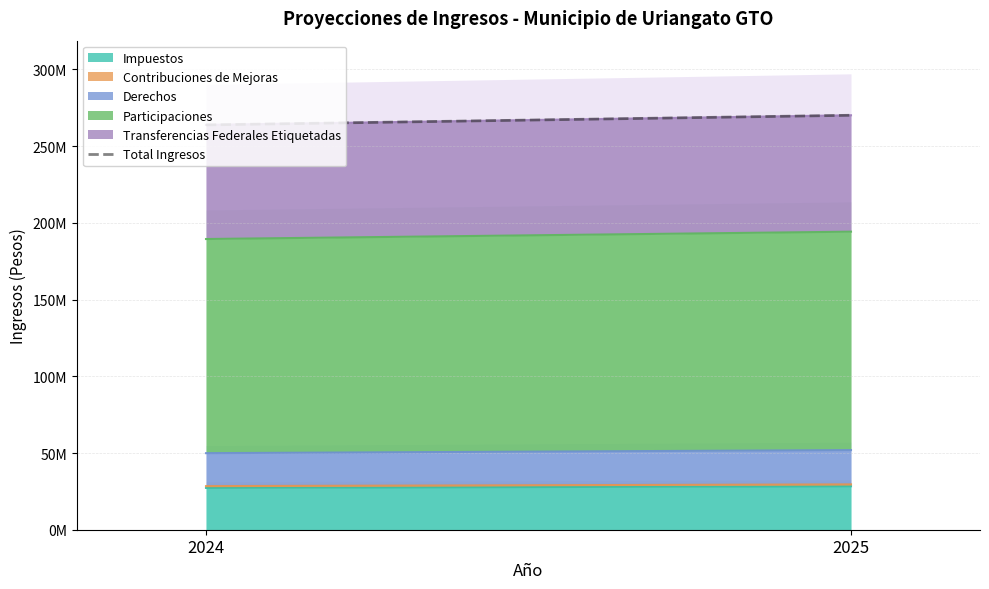

At which label is the value closest to 267019247?

2024